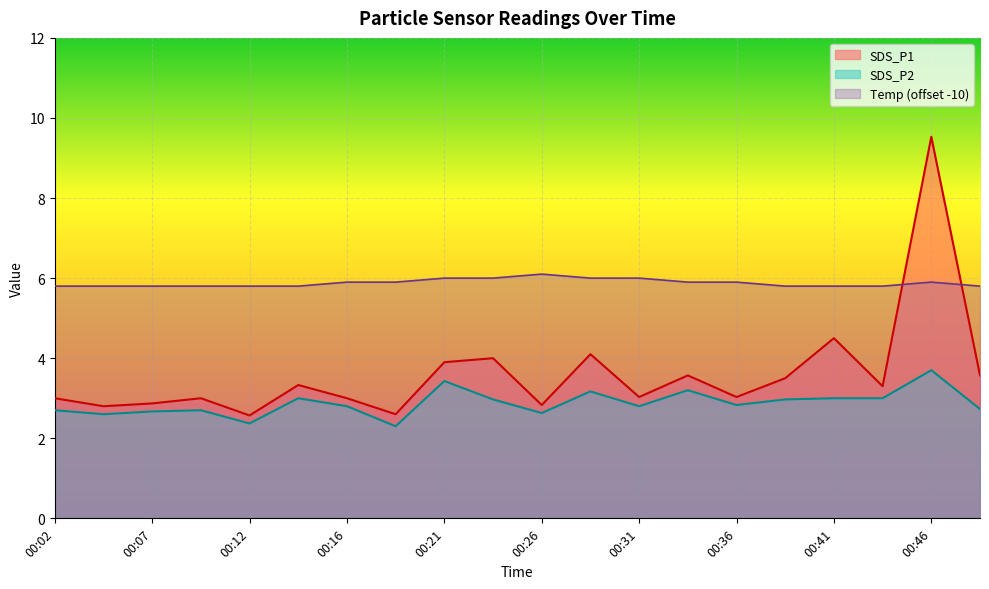

At which category does SDS_P1 reach its first local valley?

00:04